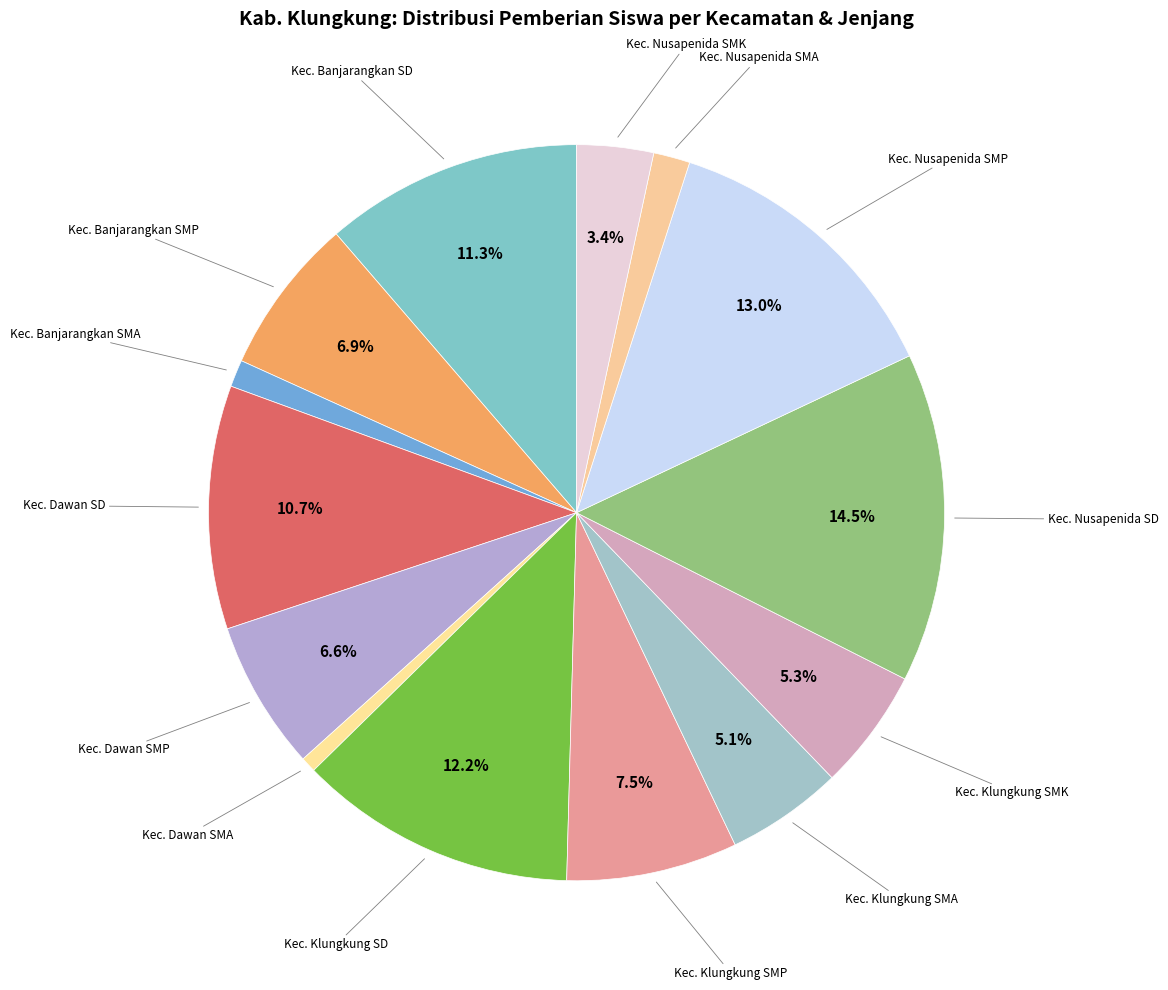

How many segments does this pie chart have?

14